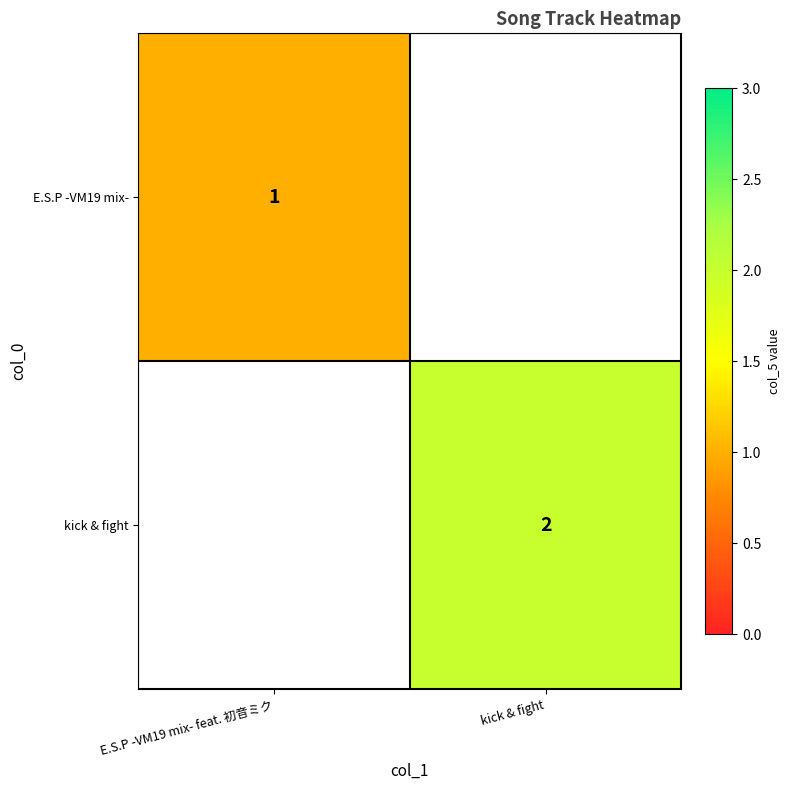

Is the value of kick & fight at kick & fight greater than the value of E.S.P -VM19 mix- at E.S.P -VM19 mix- feat. 初音ミク?

Yes